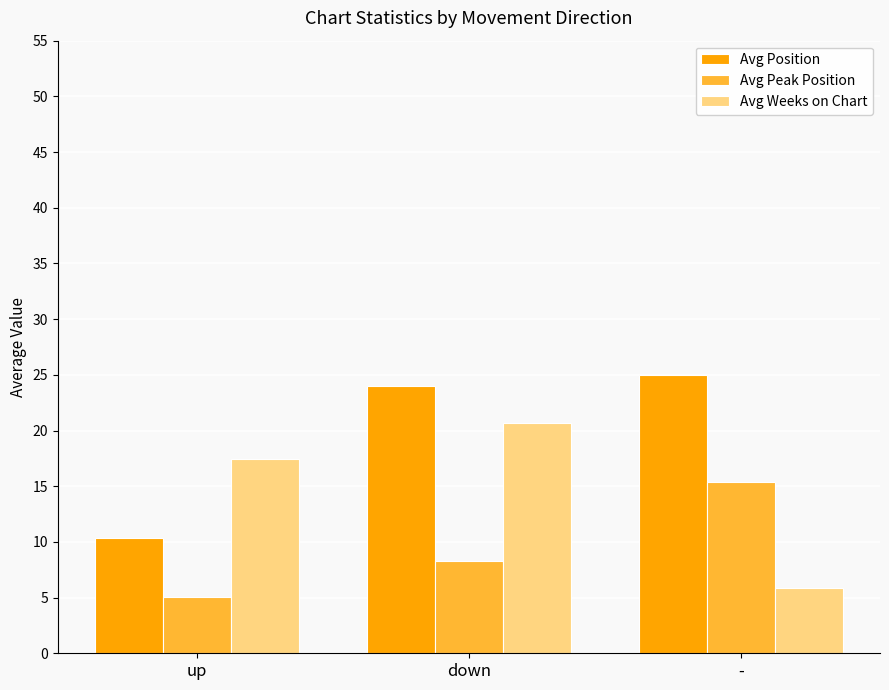

Read the Avg Weeks on Chart value at -.

5.9